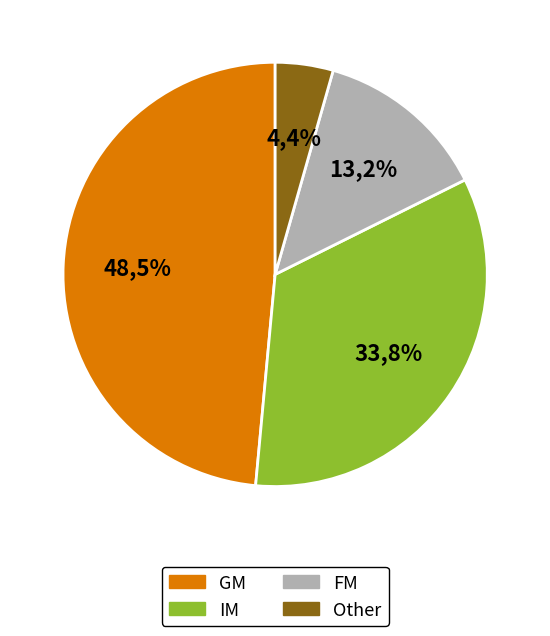

What is the largest slice in the pie chart?

GM